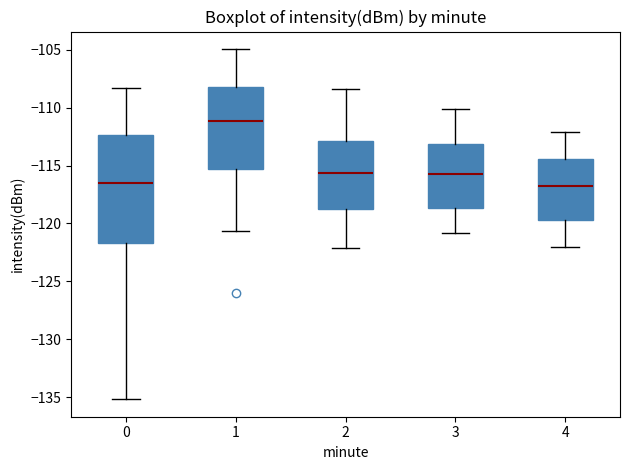

Reading left to right, transcribe this box plot: for each box, give where its median line is, the range the box spans, and where its two whiskers end, as read against the y-axis. The values are not printed on the chart, so give them approximately, as read against the axis.

0: median -116.5, box -121.5 to -112.5, whiskers -135.0 to -108.5
1: median -111.0, box -115.5 to -108.0, whiskers -120.5 to -105.0
2: median -115.5, box -118.5 to -113.0, whiskers -122.0 to -108.5
3: median -115.5, box -118.5 to -113.0, whiskers -121.0 to -110.0
4: median -116.5, box -119.5 to -114.5, whiskers -122.0 to -112.0